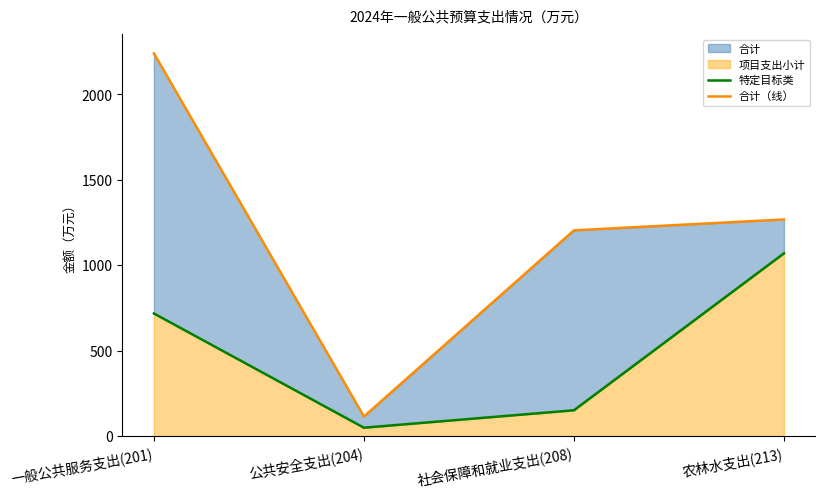

True or false: 特定目标类 has a value of 718.2 at 一般公共服务支出(201).

True